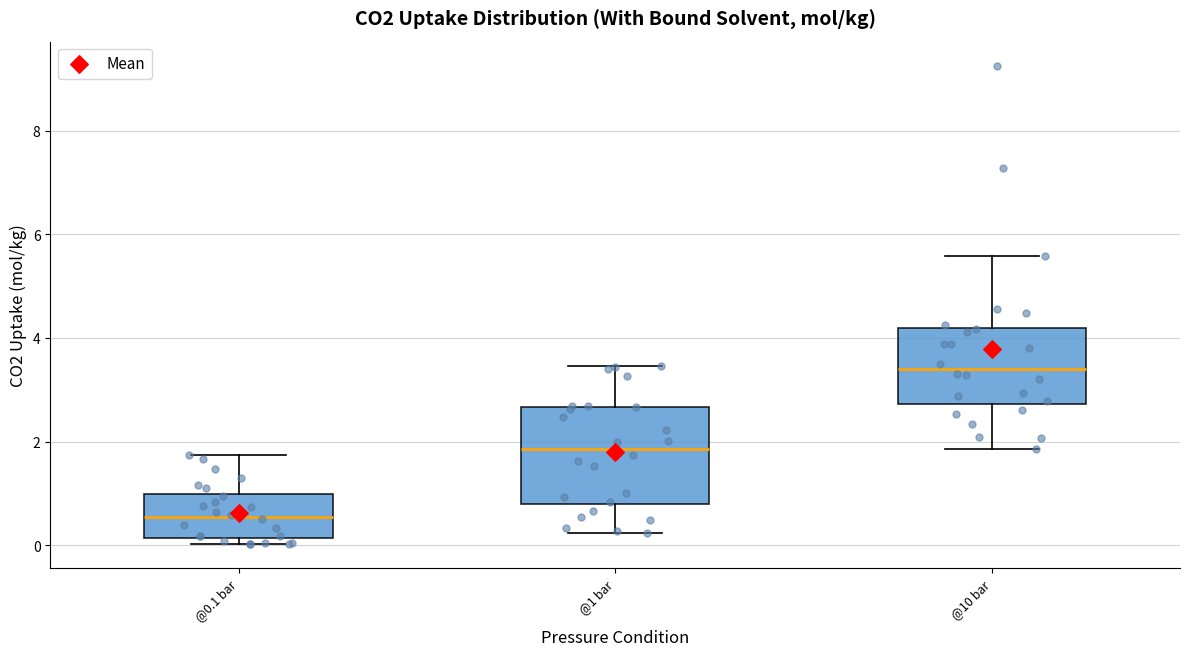

Which box's median line is the highest?

@10 bar